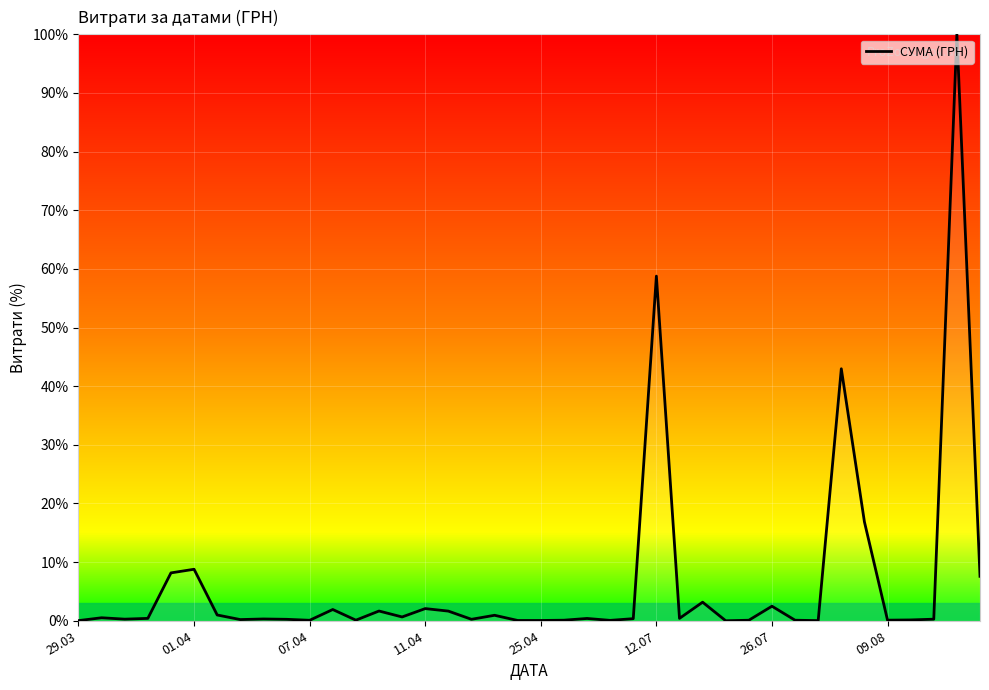

What is the maximum value shown in the chart?

100.0